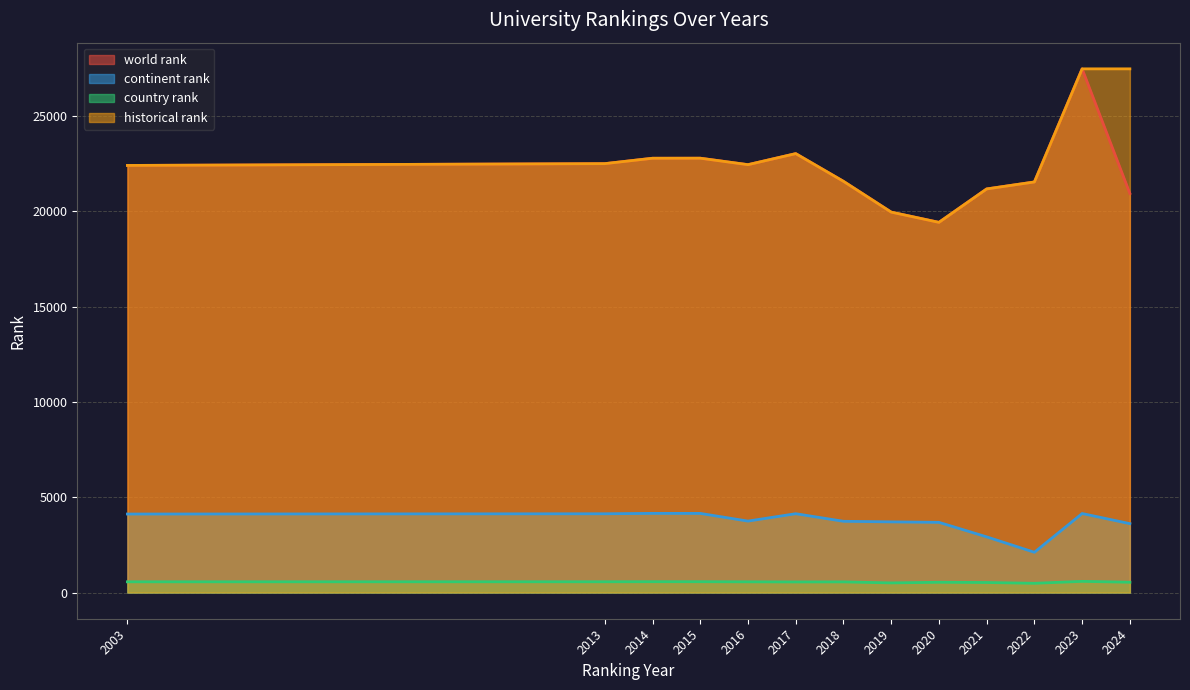

How many interior local peaks does the world rank series have?

3